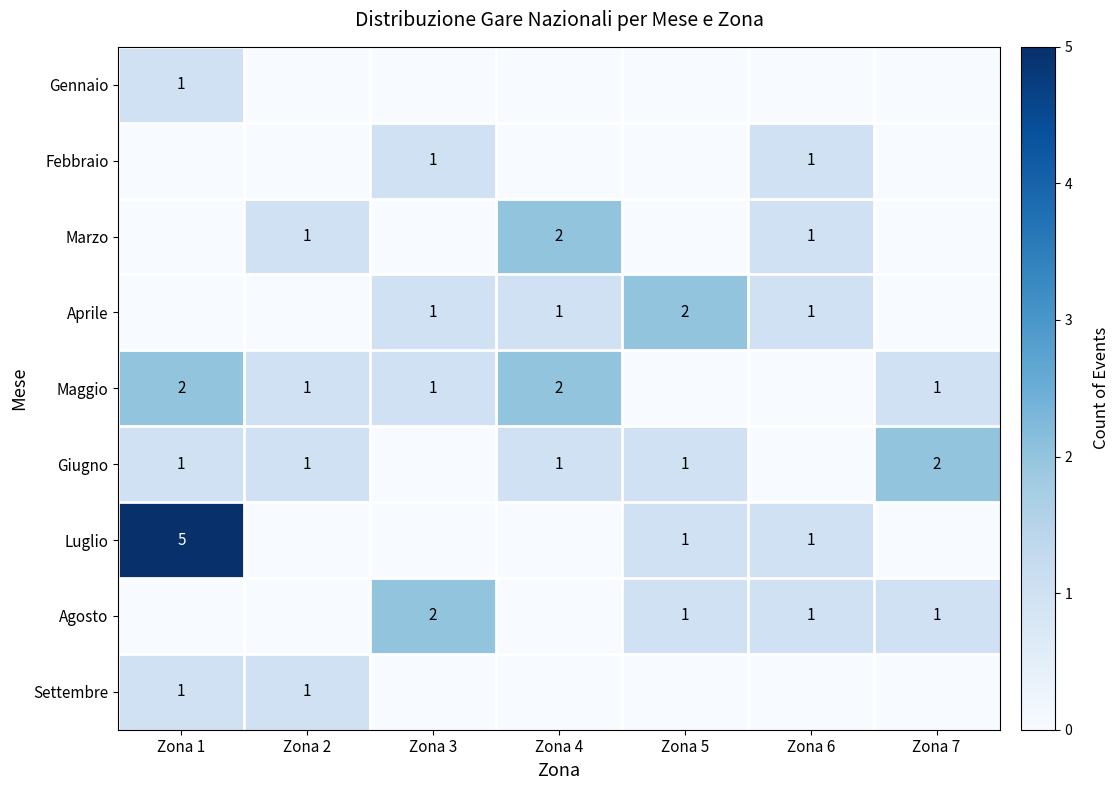

Is it true that Giugno equals 0 at Zona 4?

False